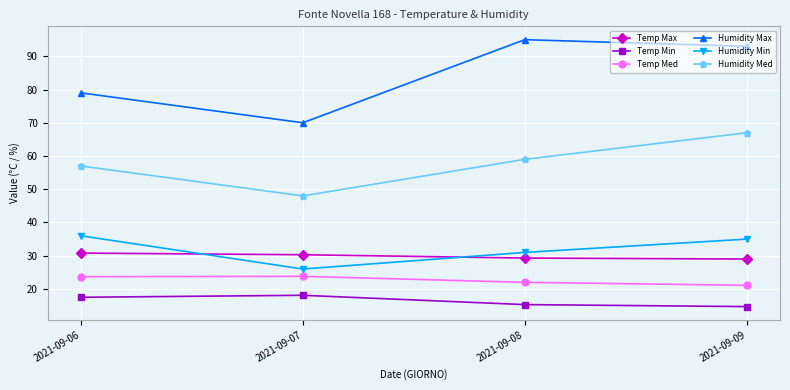

True or false: Humidity Med and Humidity Min cross at least once.

False